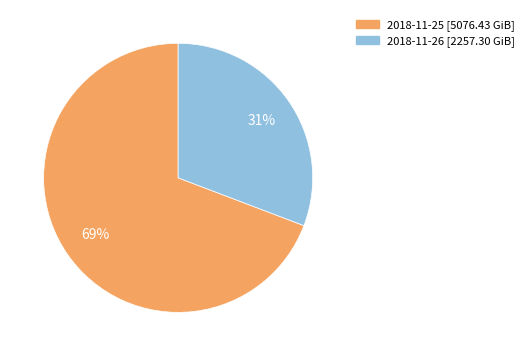

Is the sum of 2018-11-25 and 2018-11-26 greater than half?

Yes